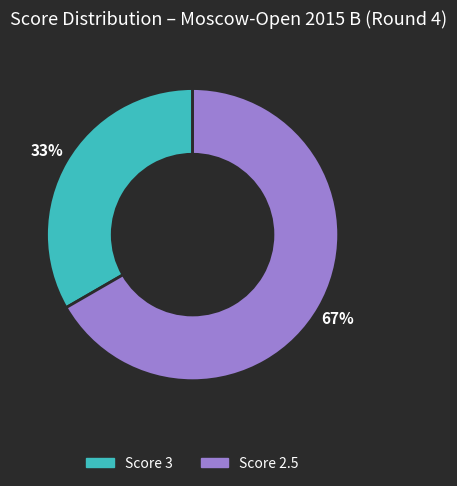

Is there any slice that represents more than half of the pie?

Yes